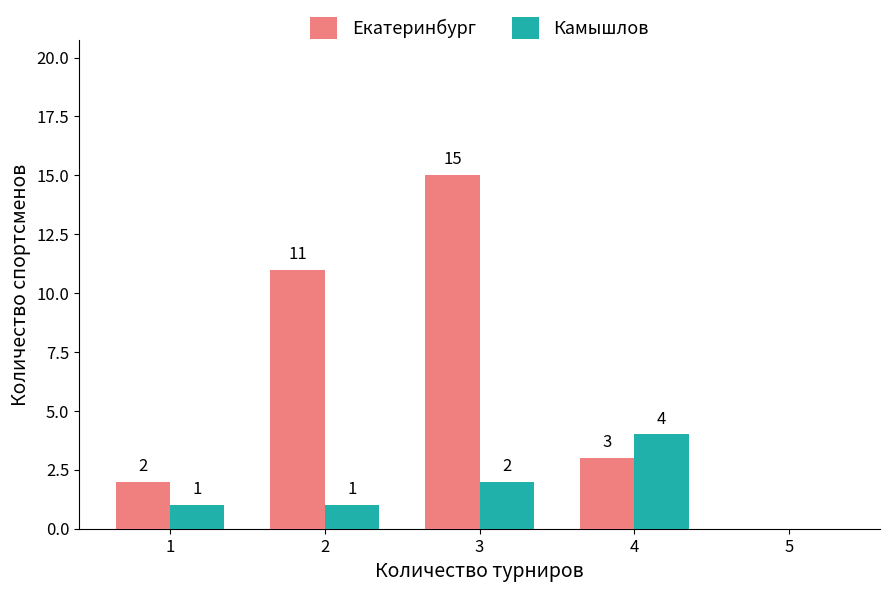

At which label does Екатеринбург first exceed 3?

2